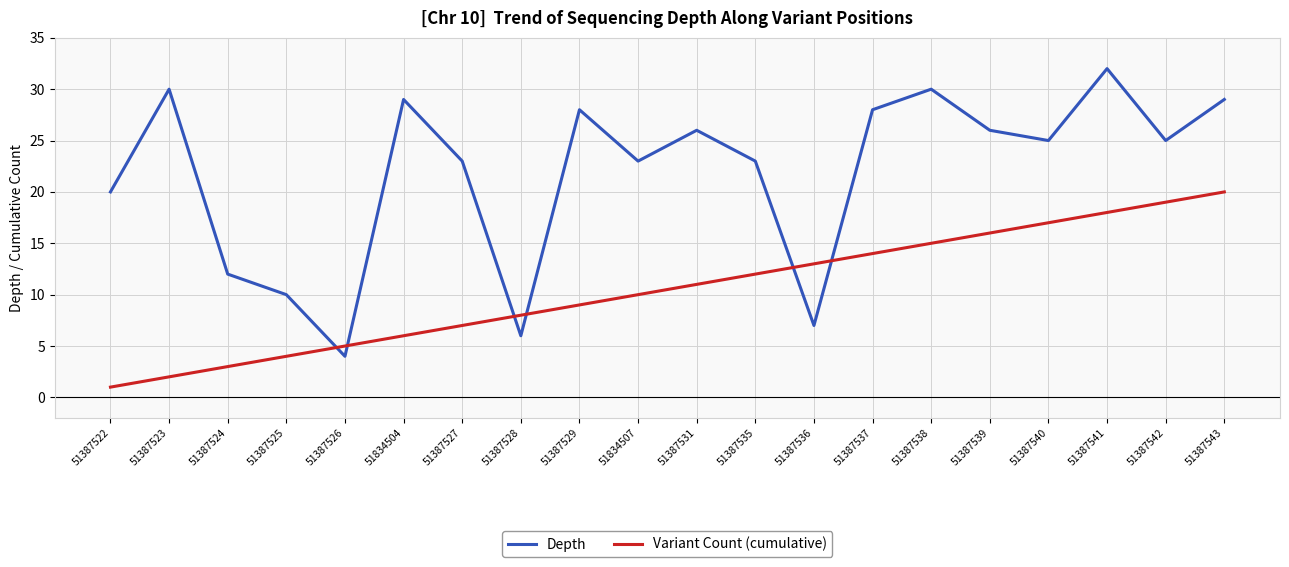

List the series in order of their peak value, lowest first.

Variant Count (cumulative), Depth